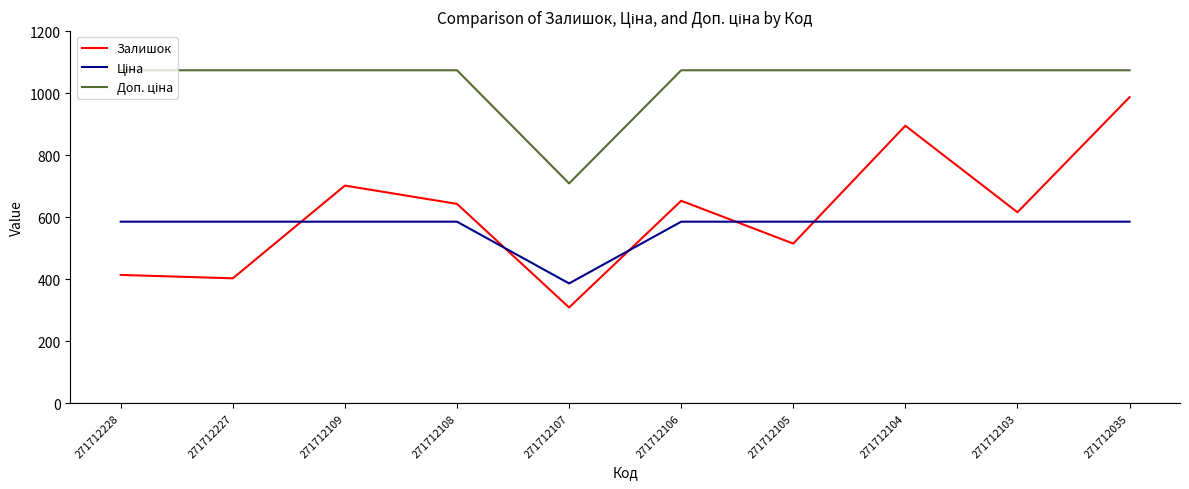

What is the difference between the Залишок values at 271712104 and 271712107?

586.0